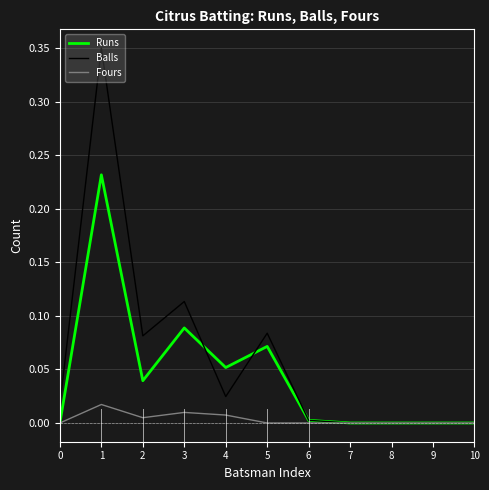

Between 3 and 9, which series saw the biggest shift?

Balls